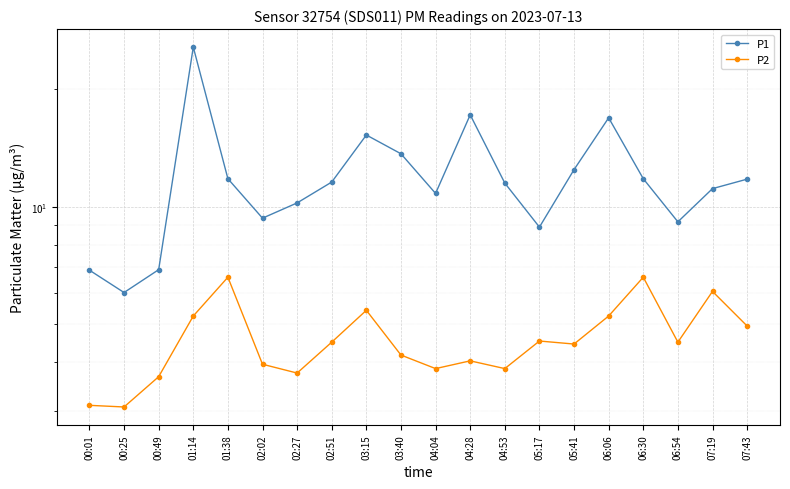

Is this an area chart (filled region under the line)?

No